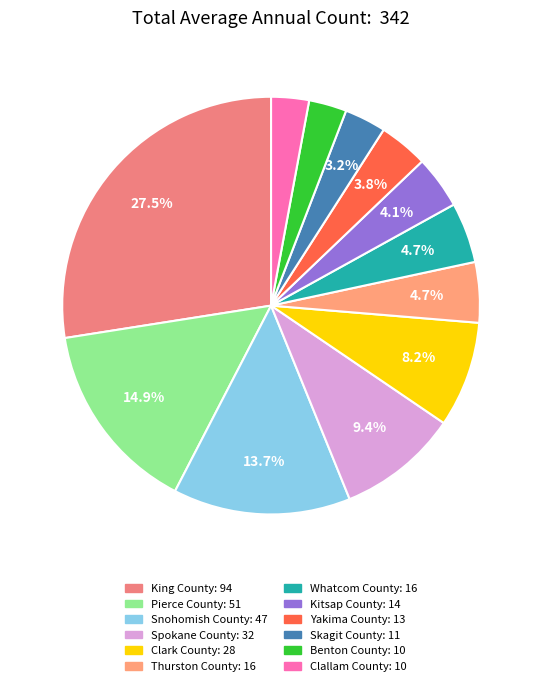

Is there any slice that represents more than half of the pie?

No